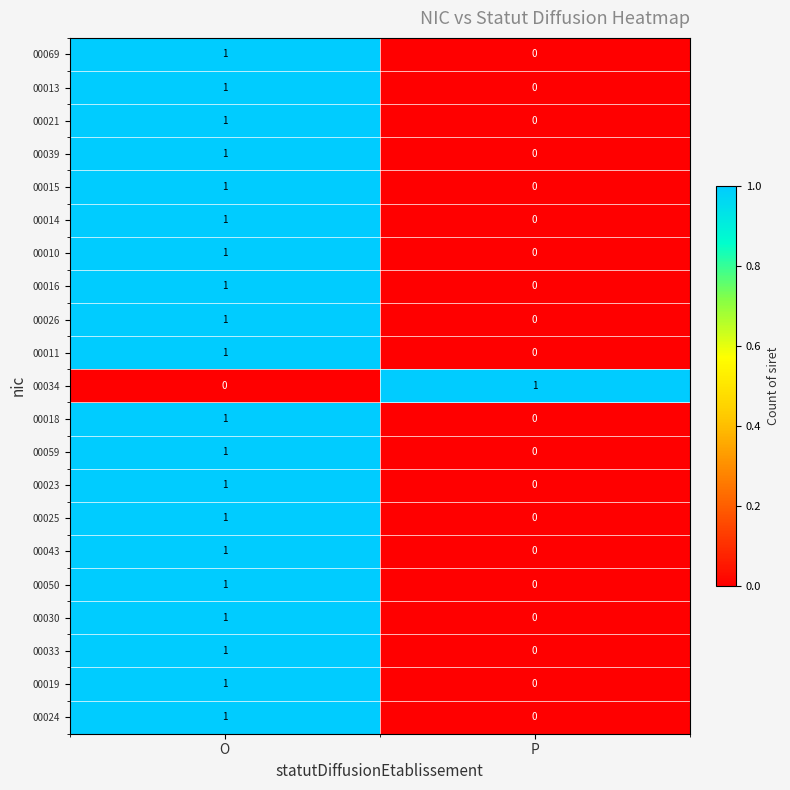

Where is 00050 nearest to the value 0?

P